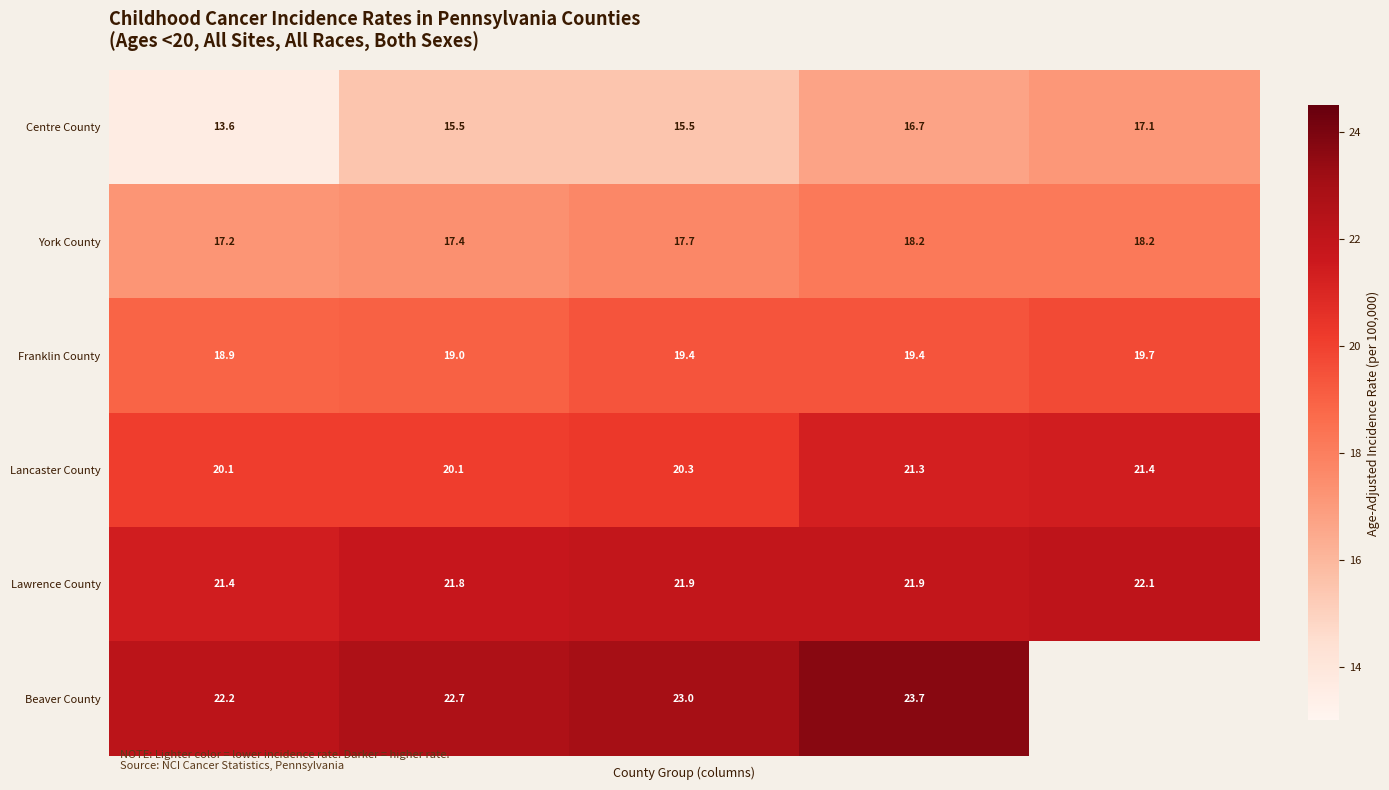

What is the average value of the Lawrence County series?

21.8